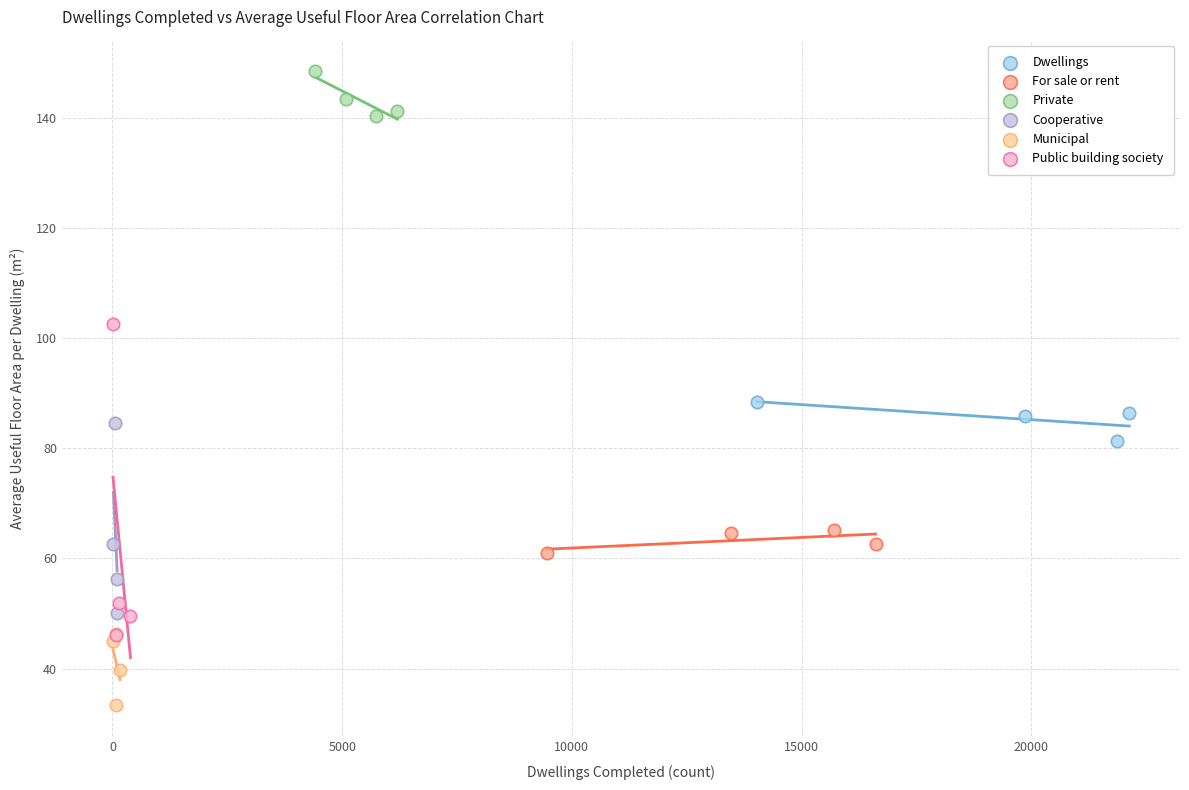

Which series has the largest Y range (max minus min)?

Public building society